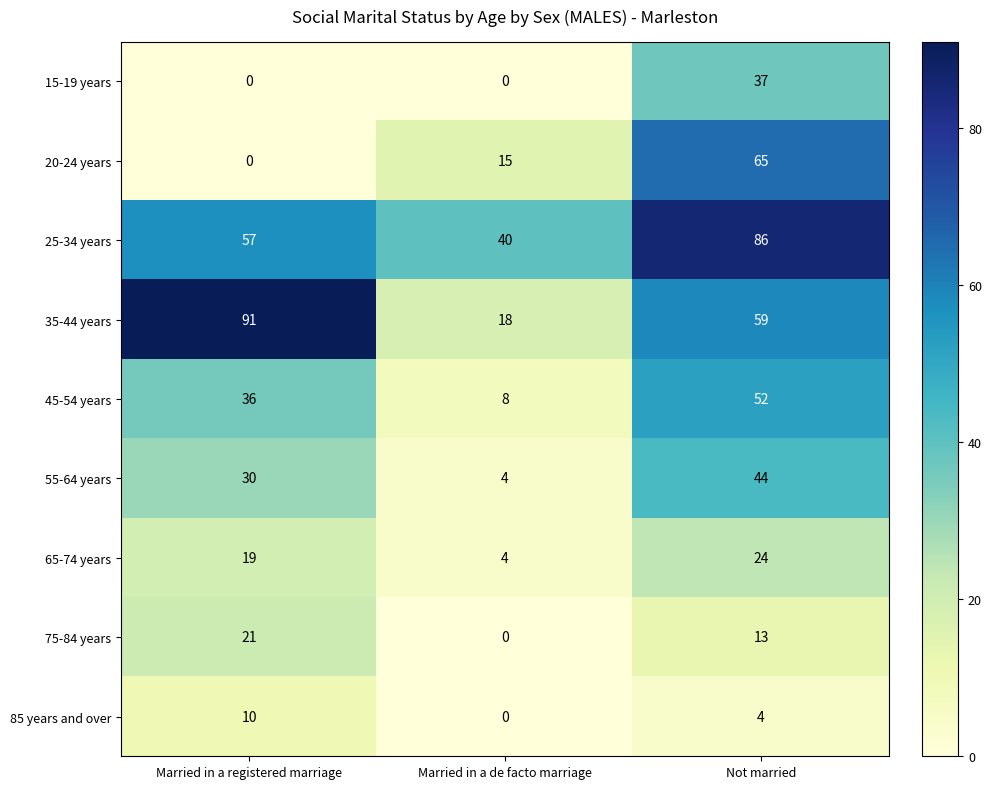

The value of 45-54 years at Married in a registered marriage is 36. True or false?

True